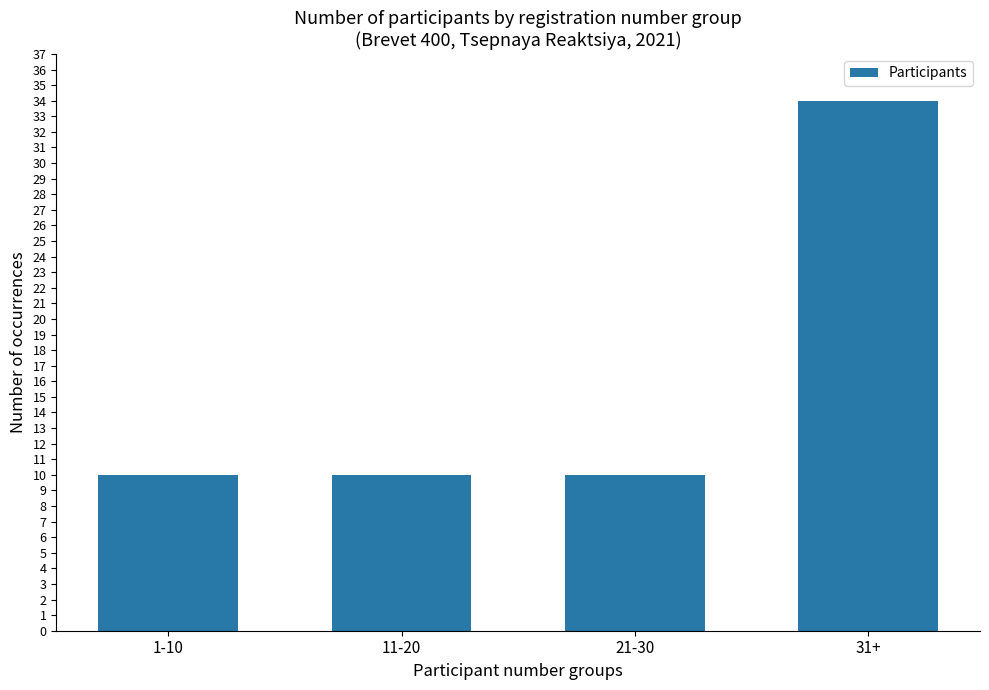

What is the ratio of the value at 31+ to the value at 21-30?

3.4